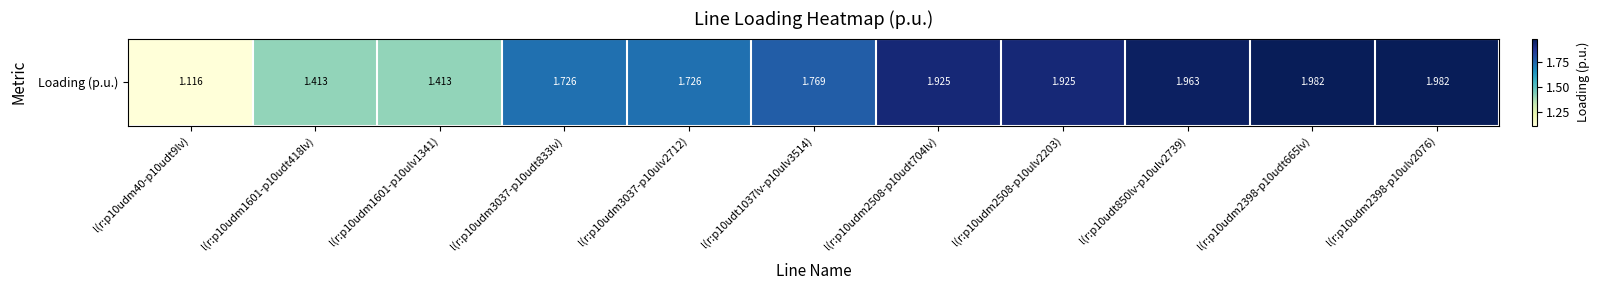

What is the average value?

1.7